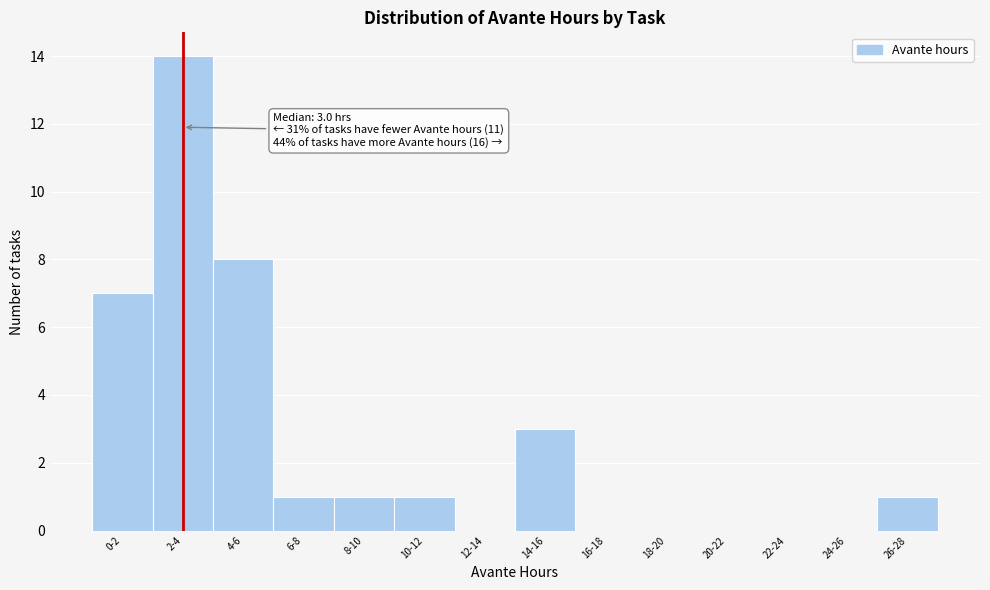

Reading right to left, list all the values displayed in this chart.

26-28=1	24-26=0	22-24=0	20-22=0	18-20=0	16-18=0	14-16=3	12-14=0	10-12=1	8-10=1	6-8=1	4-6=8	2-4=14	0-2=7